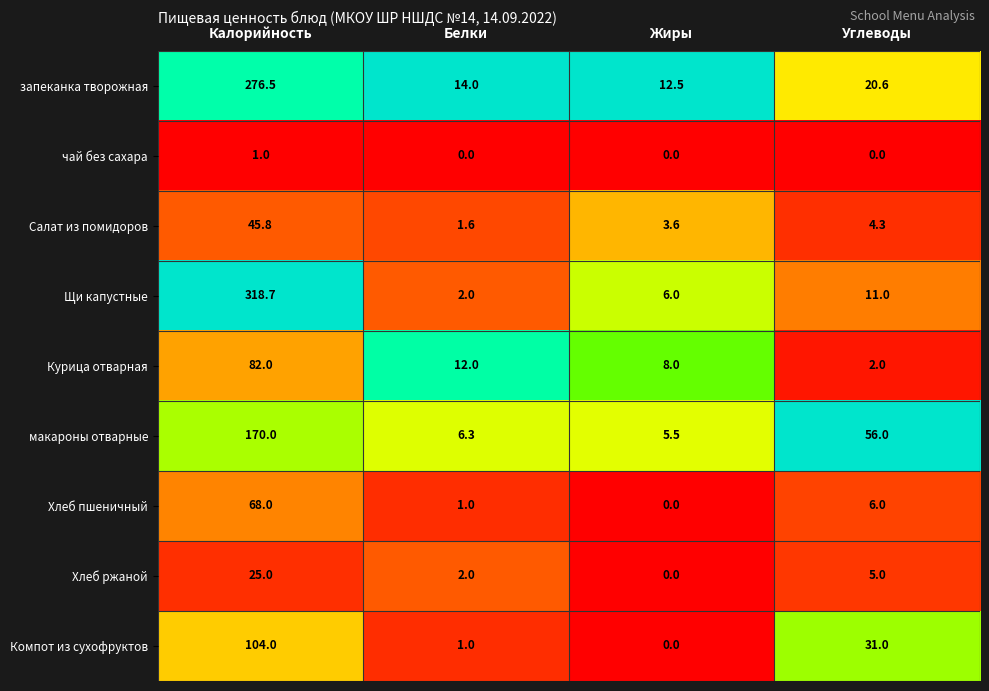

List the series in order of their peak value, lowest first.

чай без сахара, Хлеб ржаной, Салат из помидоров, Хлеб пшеничный, Курица отварная, Компот из сухофруктов, макароны отварные, запеканка творожная, Щи капустные